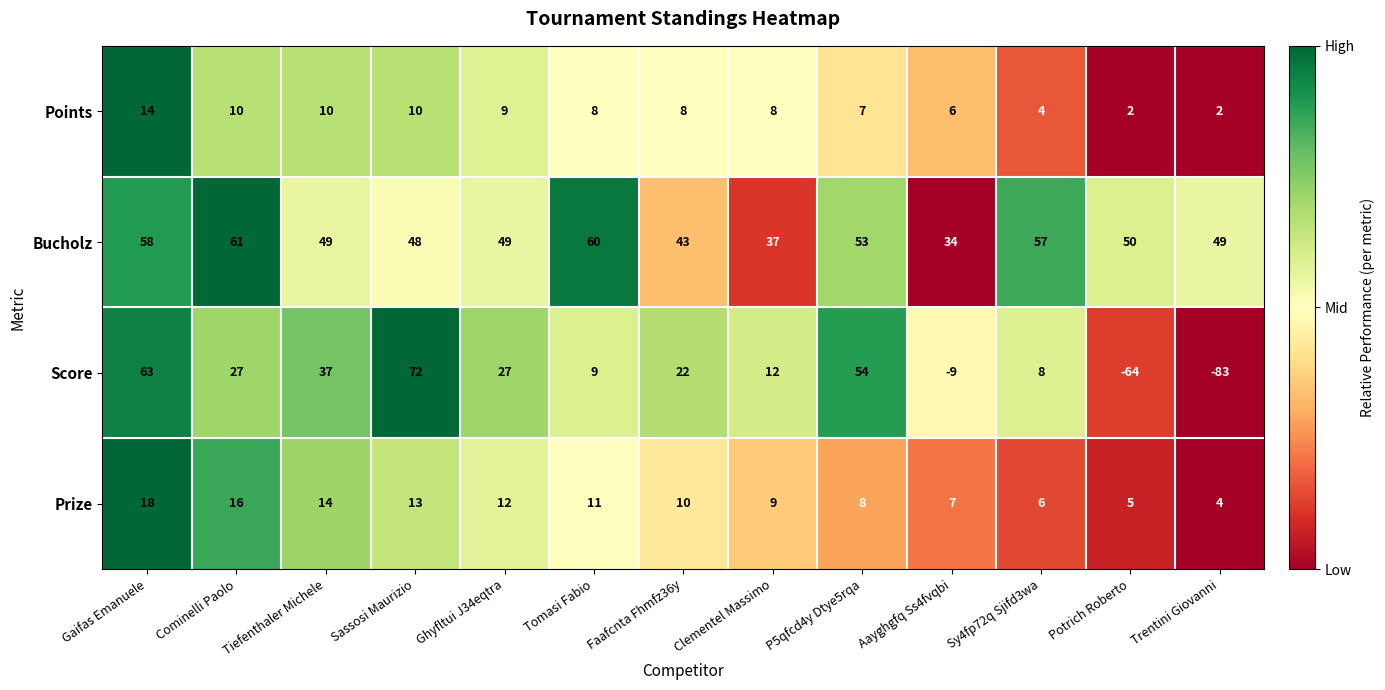

Which series has the largest total across all categories?

Bucholz